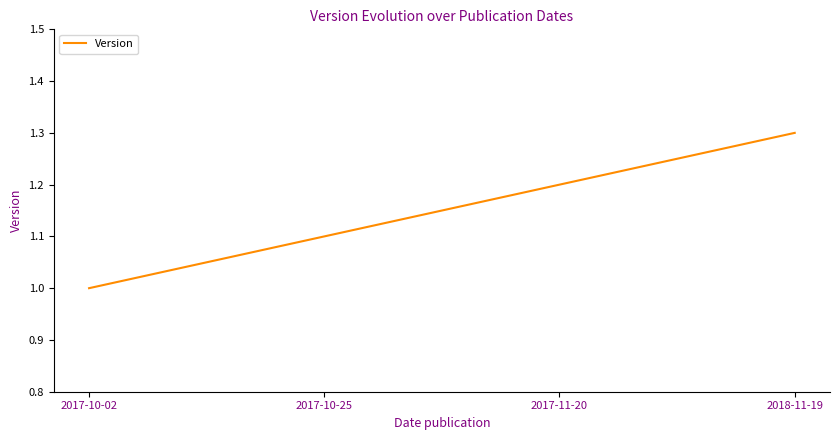

Rank the categories by value from lowest to highest.

2017-10-02, 2017-10-25, 2017-11-20, 2018-11-19